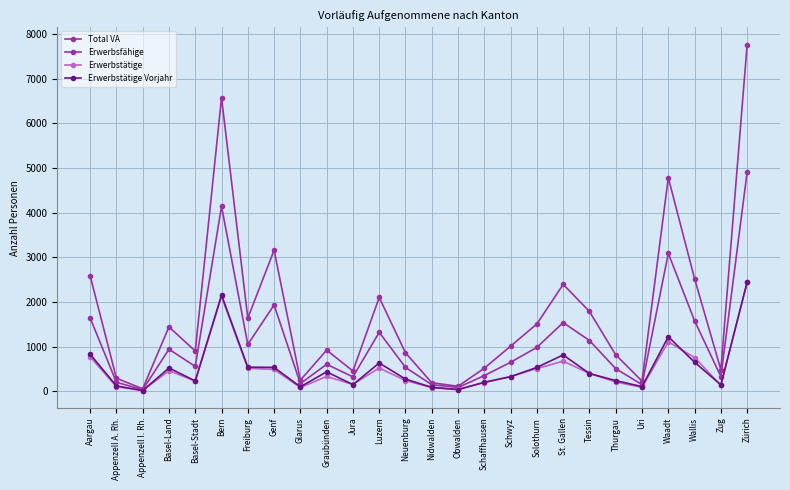

Reading left to right, extract all data points from this chart.

Total VA: 2587	292	57	1442	902	6570	1639	3158	249	921	455	2100	862	192	113	518	1011	1508	2394	1787	816	228	4780	2520	483	7762
Erwerbsfähige: 1642	203	36	942	557	4140	1049	1933	173	605	324	1320	535	147	86	352	650	984	1538	1137	507	149	3089	1578	331	4909
Erwerbstätige: 772	103	18	460	229	2125	515	491	86	332	155	522	242	82	45	196	331	510	674	401	208	90	1108	755	133	2439
Erwerbstätige Vorjahr: 830	122	16	523	232	2154	541	535	101	436	149	634	274	89	38	203	327	536	814	398	240	105	1222	650	146	2446